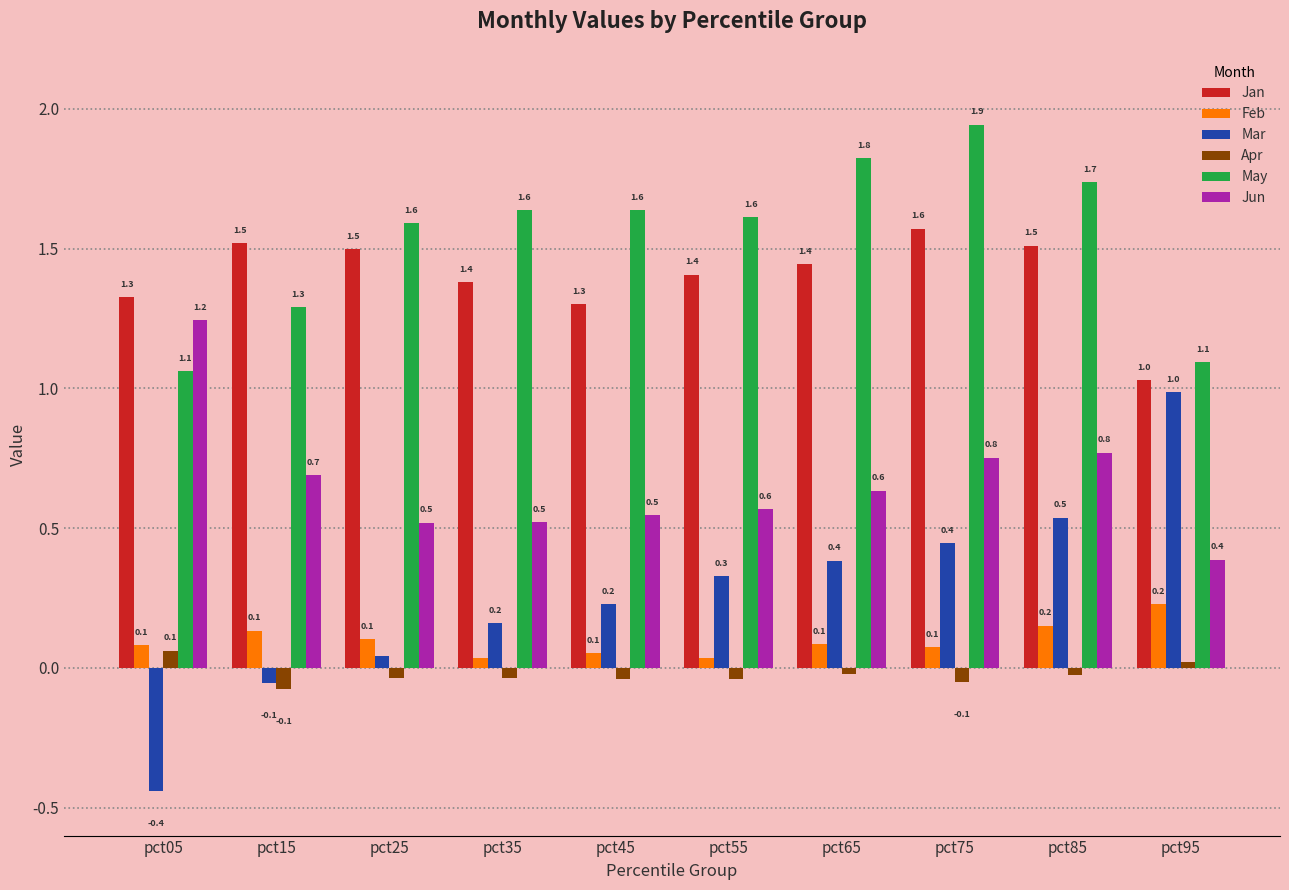

How many Jun values are between 0 and 1?

9